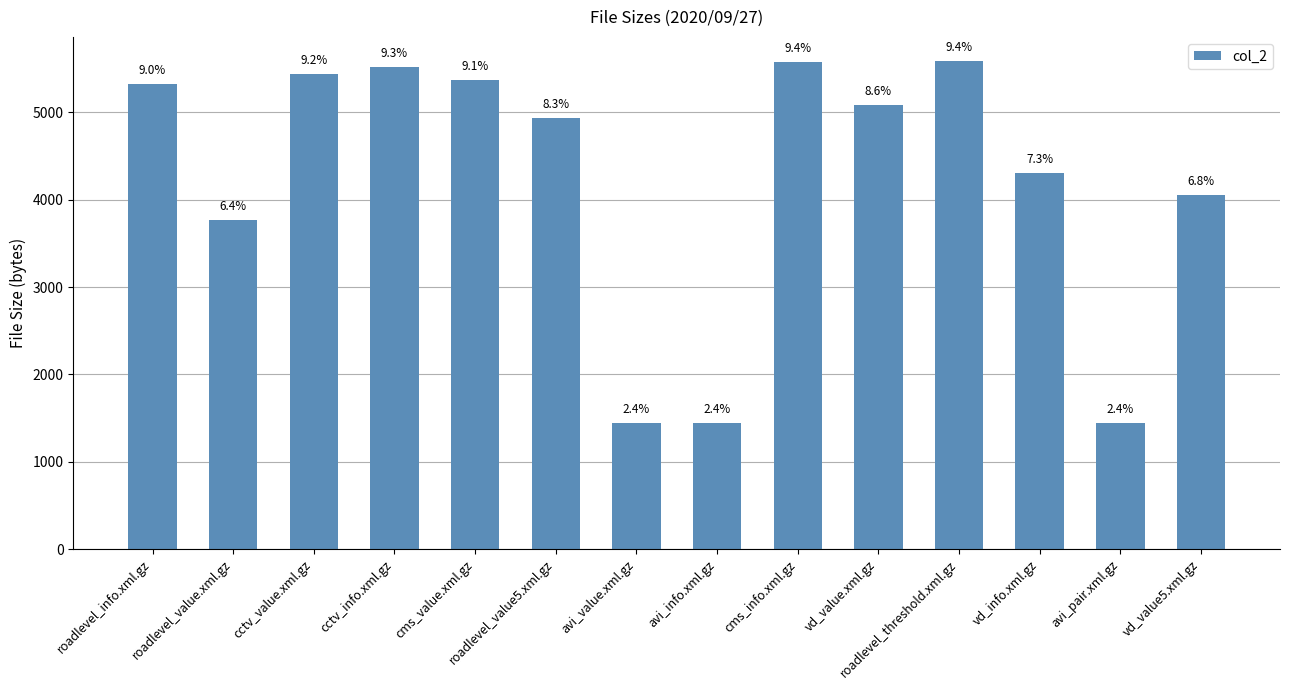

Are the bars horizontal?

No